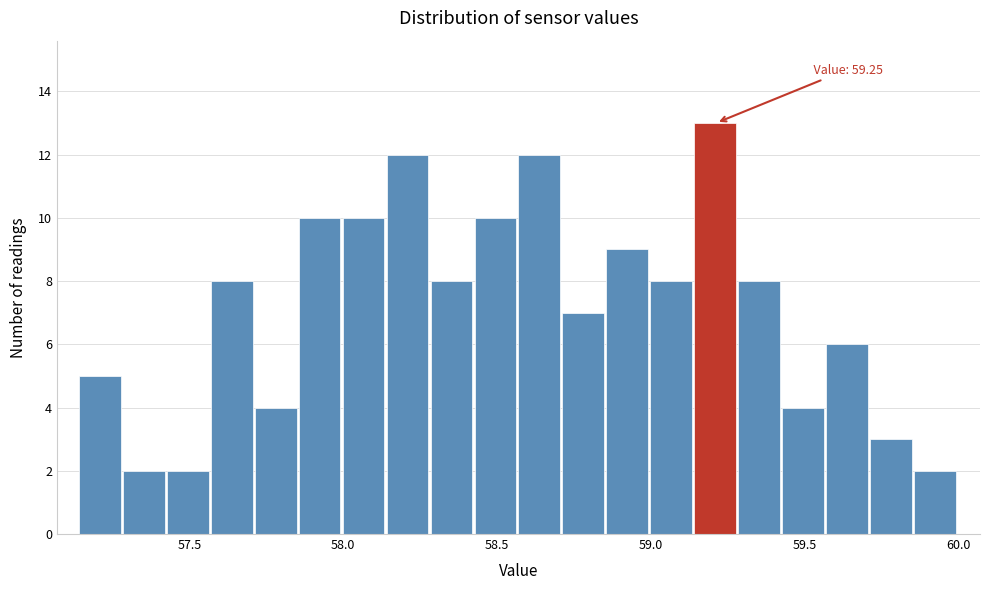

Around what value on the x-axis is the tallest bar? Give the approximate position of its centre, as read against the axis.

59.20